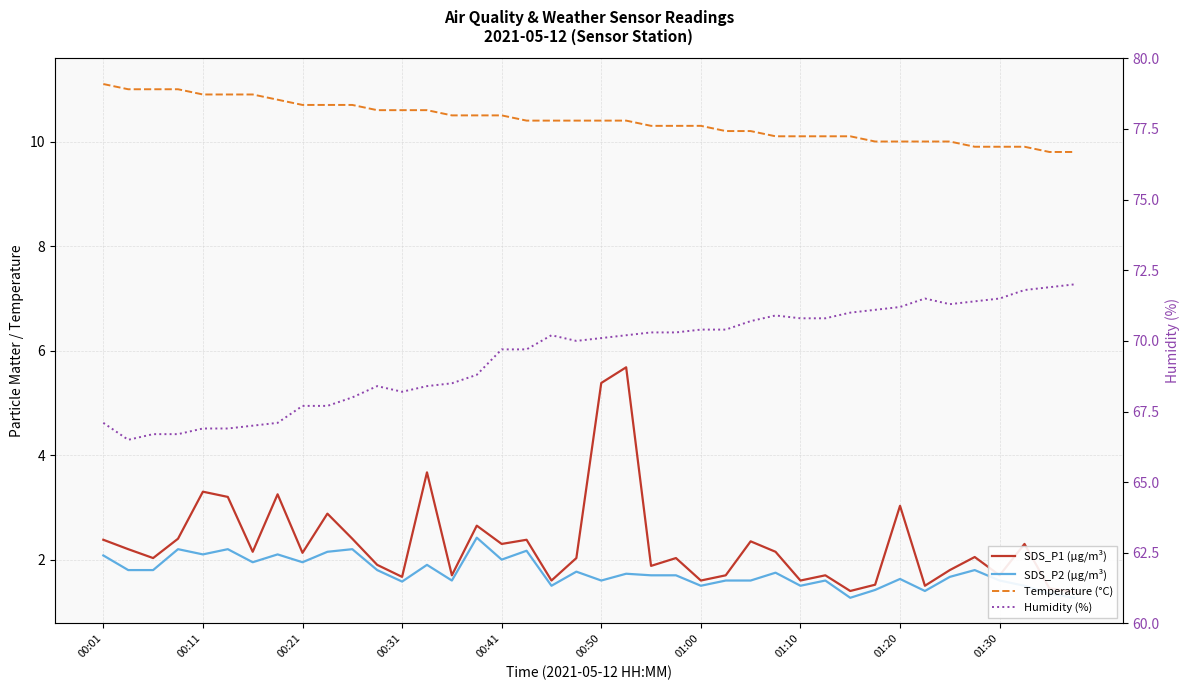

Is this an area chart (filled region under the line)?

No